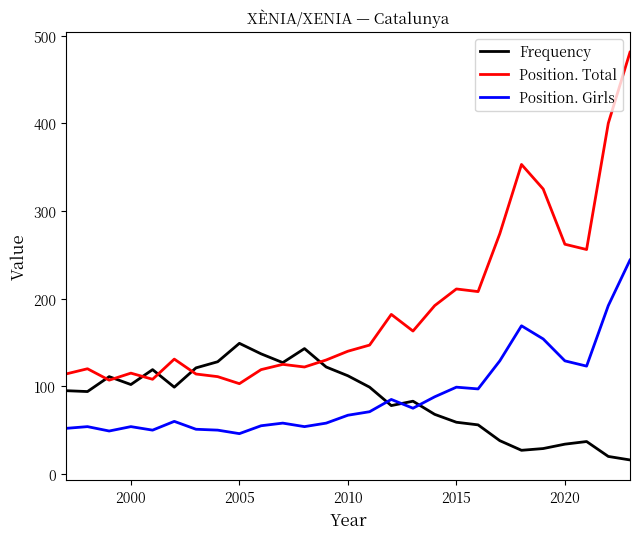

Which series has the largest range (max minus min)?

Position. Total